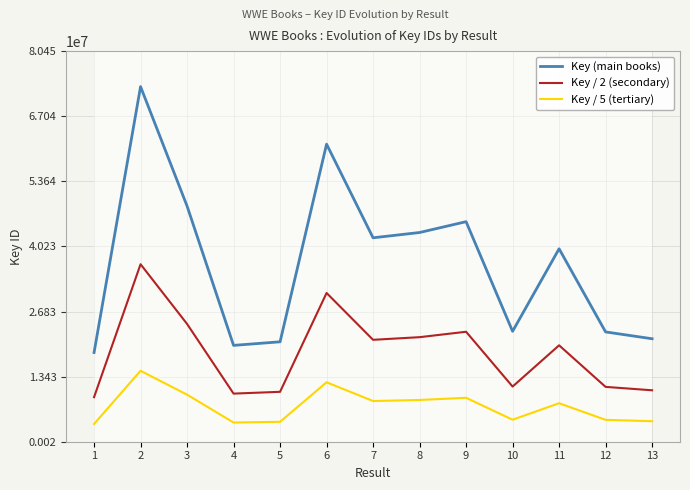

Read the Key / 5 (tertiary) value at 3, to the nearest 10.

9709580